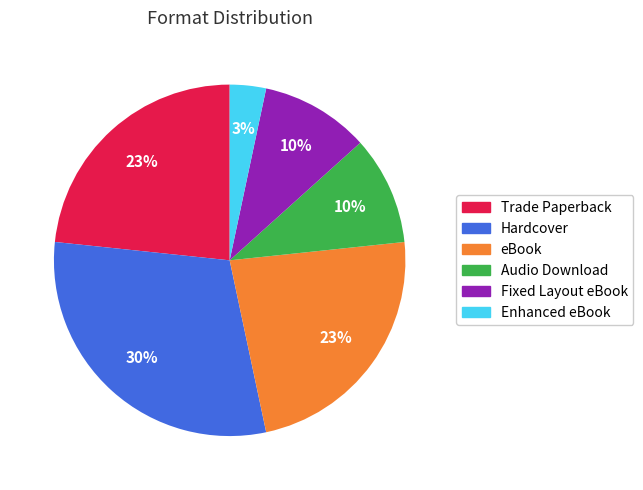

Do Audio Download and Trade Paperback together represent more than half of the pie?

No